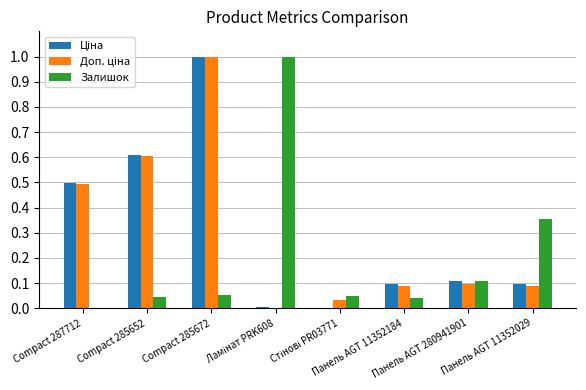

What is the maximum value for Залишок?

1.0